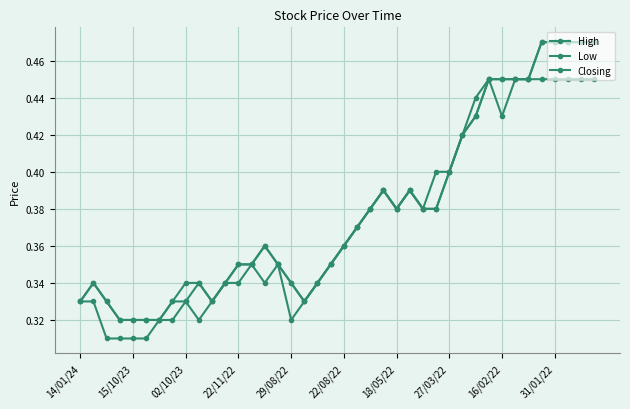

How many data points does each series have?

40